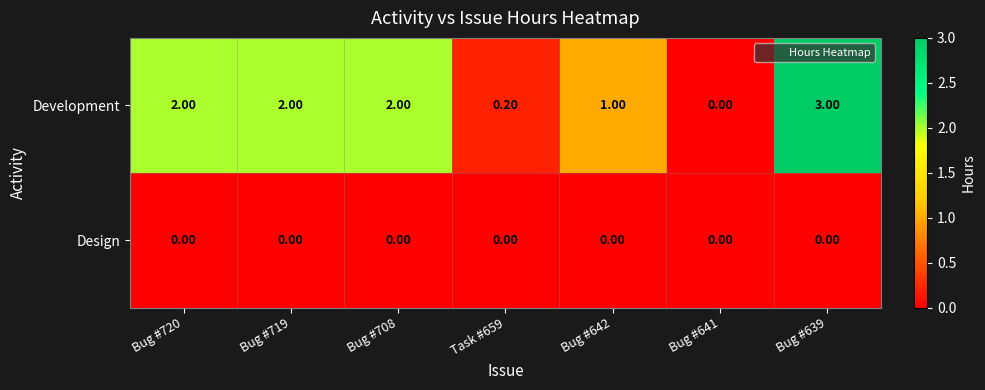

Rank the series by their maximum value, from highest to lowest.

Development, Design